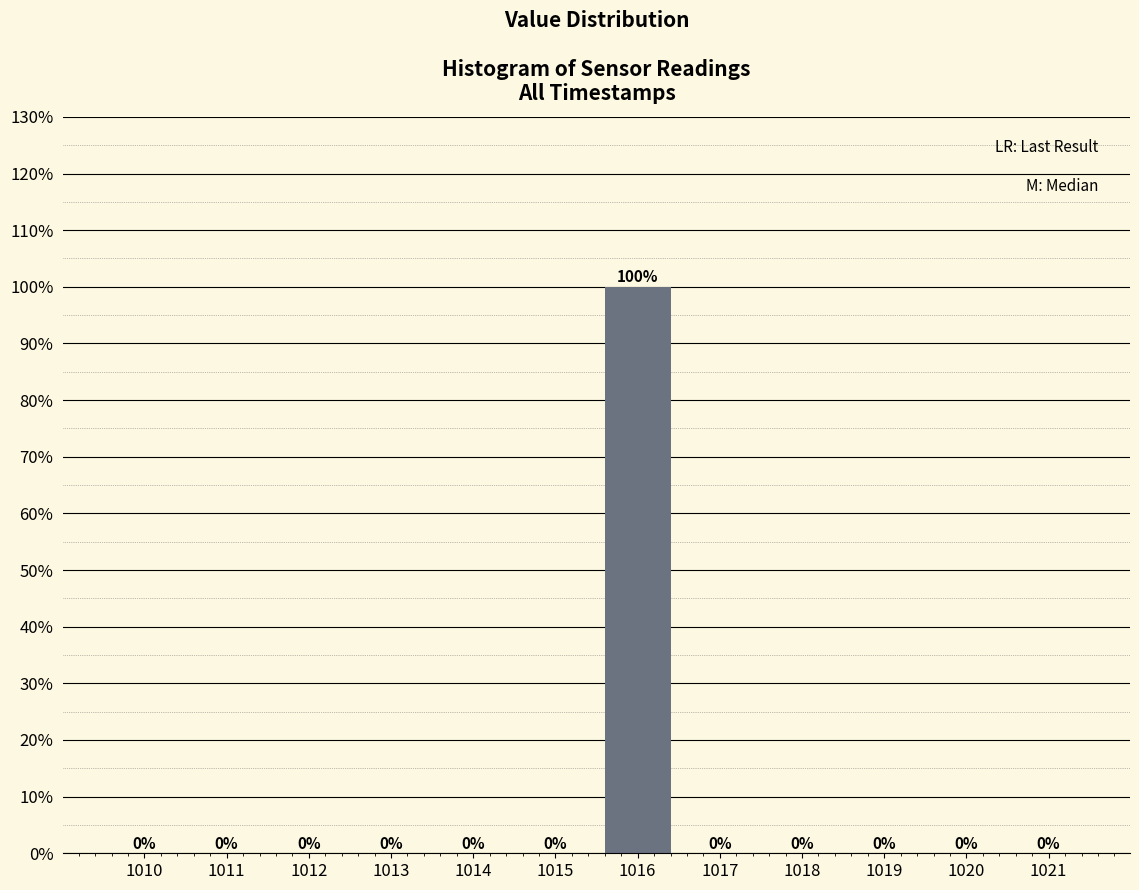

Reading left to right, transcribe this chart: for each bar, give the range it covers on the x-axis and its height.

1009.5 to 1010.5: 0
1010.5 to 1011.5: 0
1011.5 to 1012.5: 0
1012.5 to 1013.5: 0
1013.5 to 1014.5: 0
1014.5 to 1015.5: 0
1015.5 to 1016.5: 100
1016.5 to 1017.5: 0
1017.5 to 1018.5: 0
1018.5 to 1019.5: 0
1019.5 to 1020.5: 0
1020.5 to 1021.5: 0